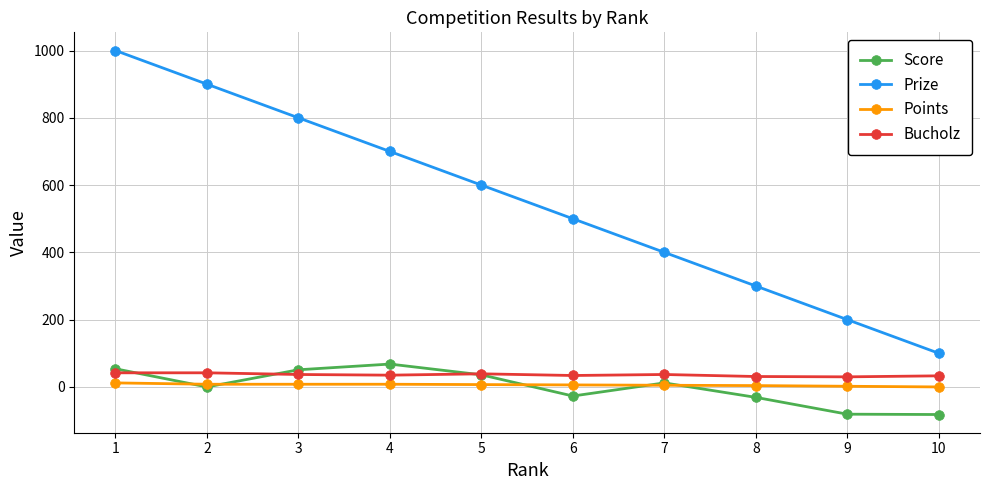

How many lines are shown in the chart?

4